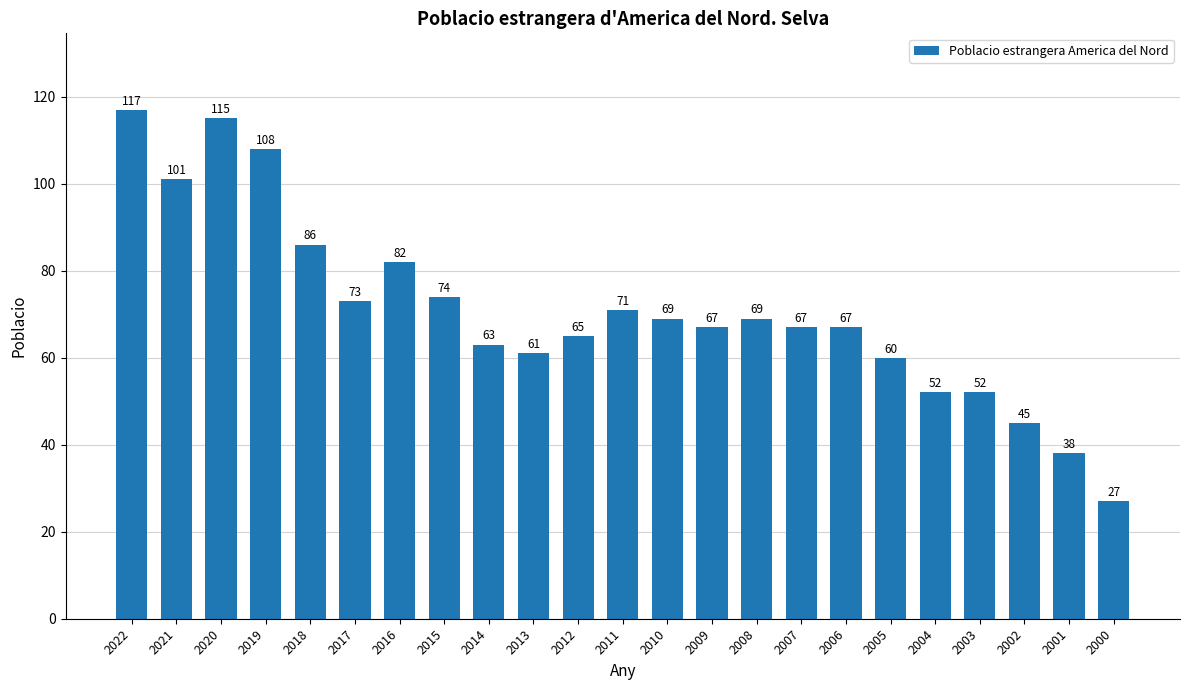

What is the value of the 12th bar from the left?

71